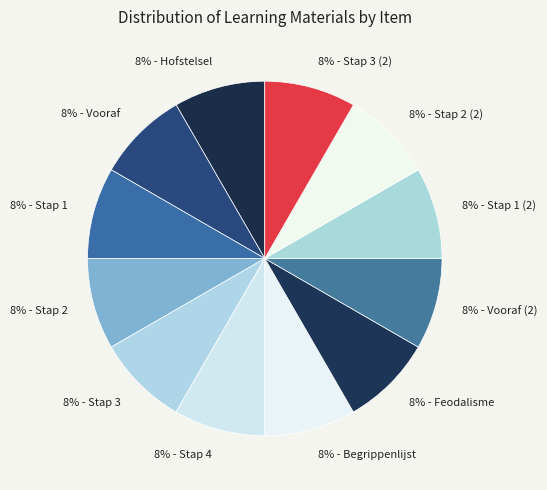

How many slices are in this pie chart?

12